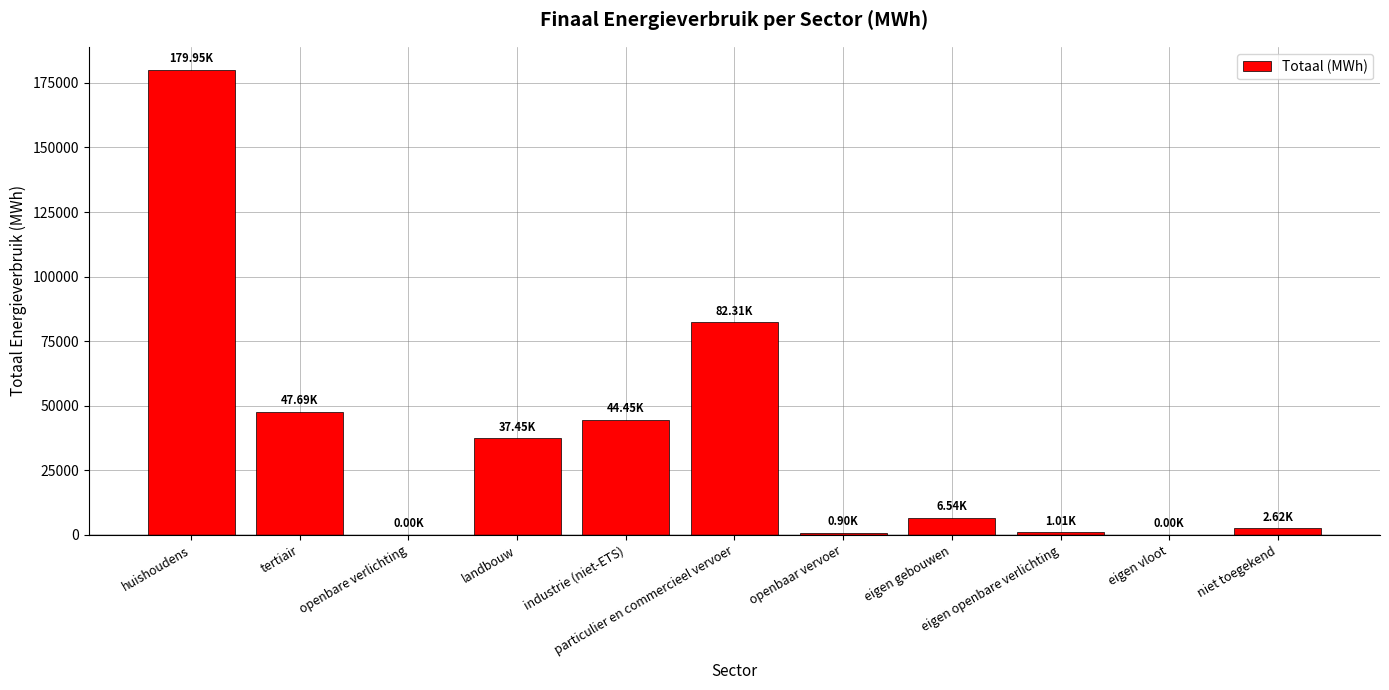

What is the change in value from tertiair to eigen gebouwen?

-41155.1